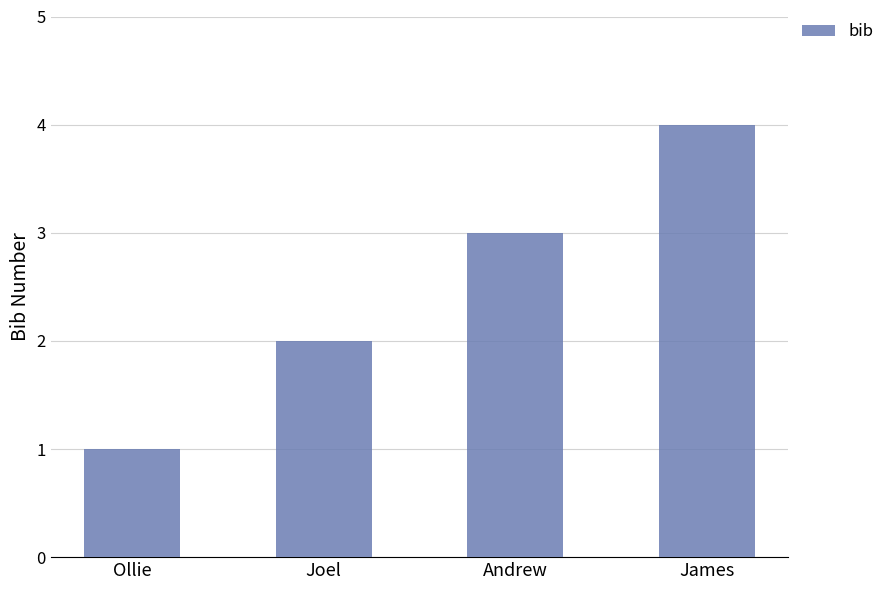

How many series are shown in this chart?

1